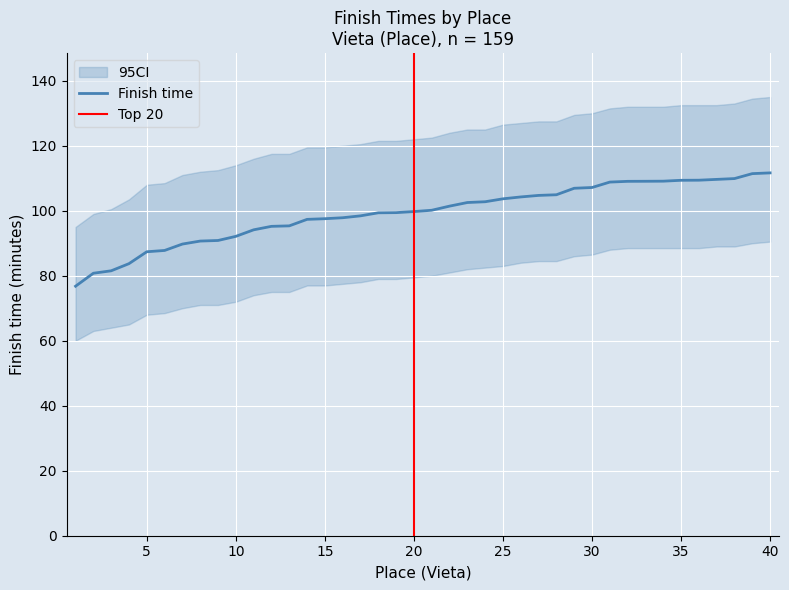

Is it true that Finish time equals 103.7 at 25?

True